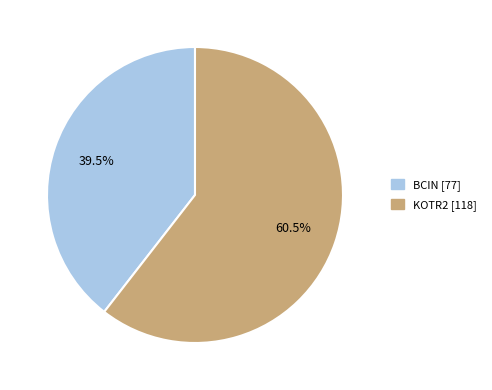

Rank the categories by value from lowest to highest.

BCIN, KOTR2